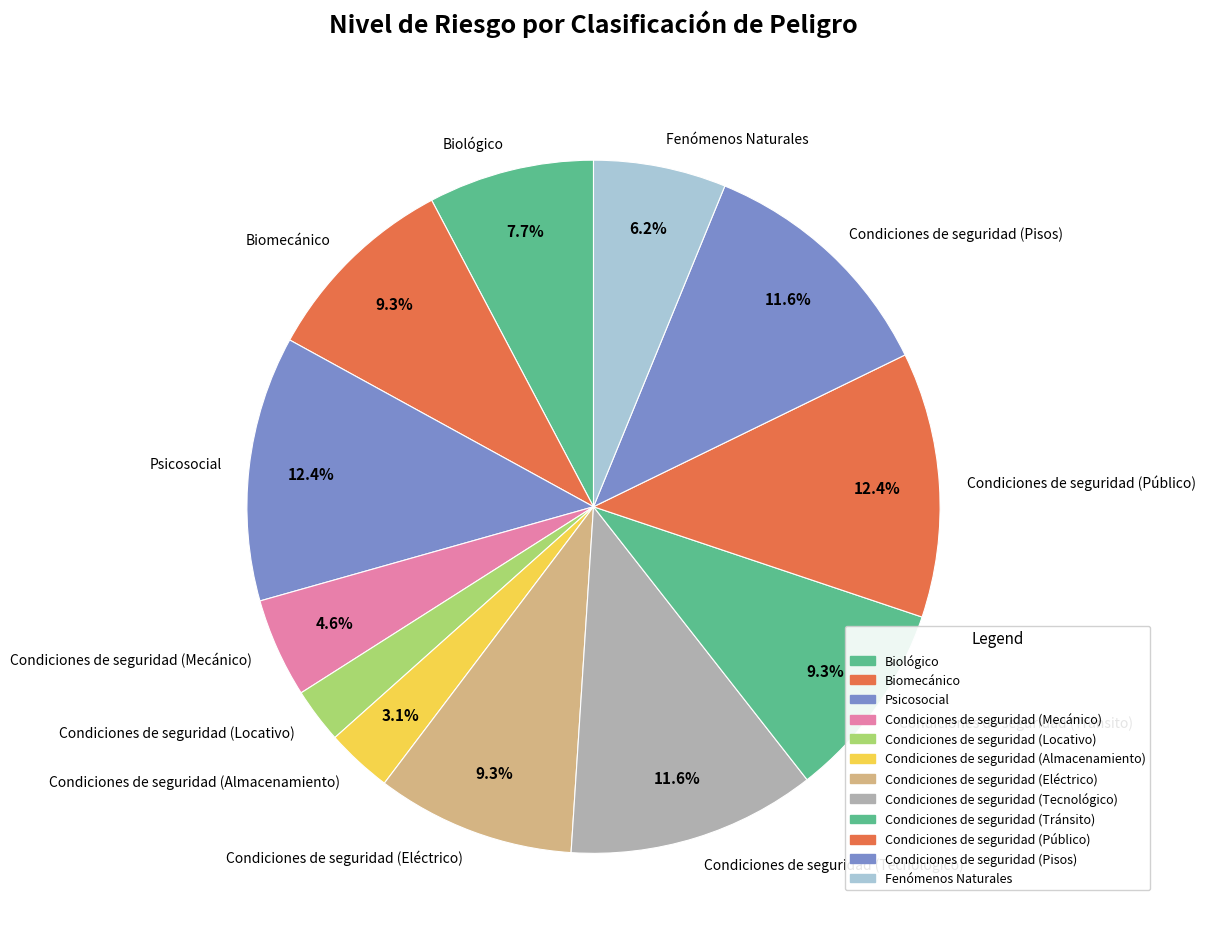

What is the ratio of the value at Condiciones de seguridad (Público) to the value at Biológico?

1.6